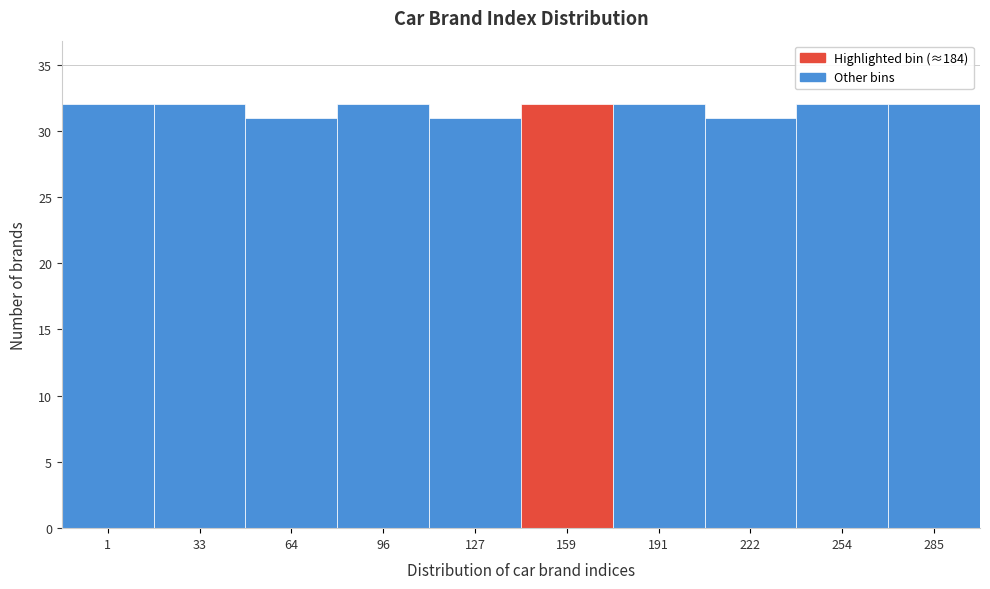

Reading left to right, list all the values displayed in this chart.

1=32	33=32	64=31	96=32	127=31	159=32	191=32	222=31	254=32	285=32